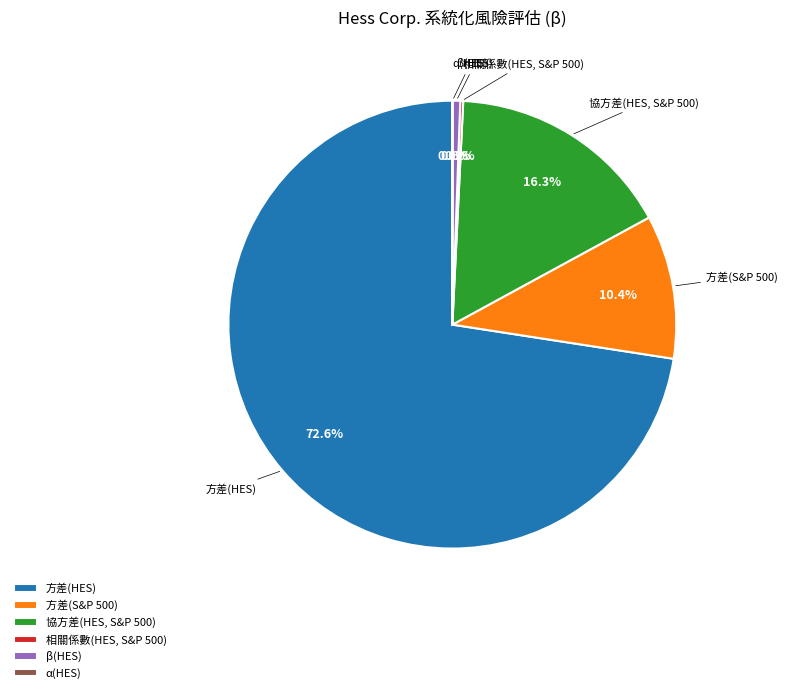

Is 方差(HES) the majority of the pie?

Yes